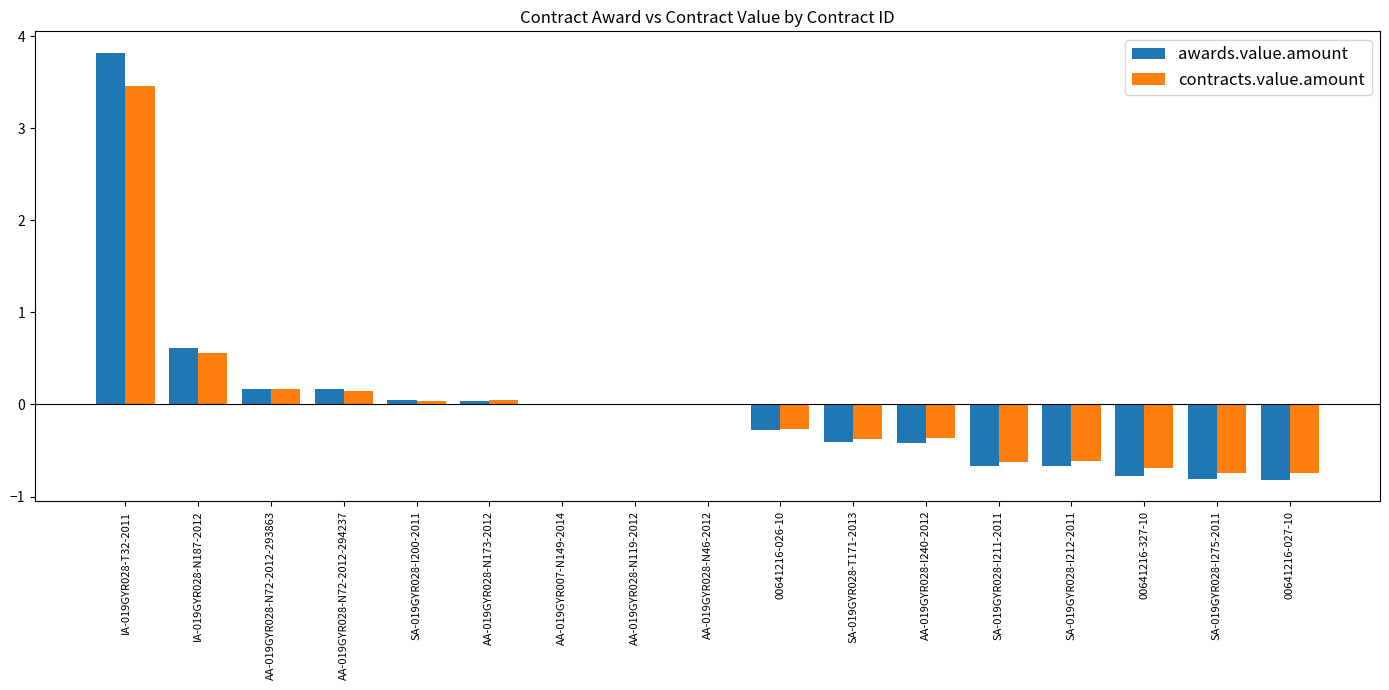

The awards.value.amount series shows -0.5 at 00641216-027-10. True or false?

False